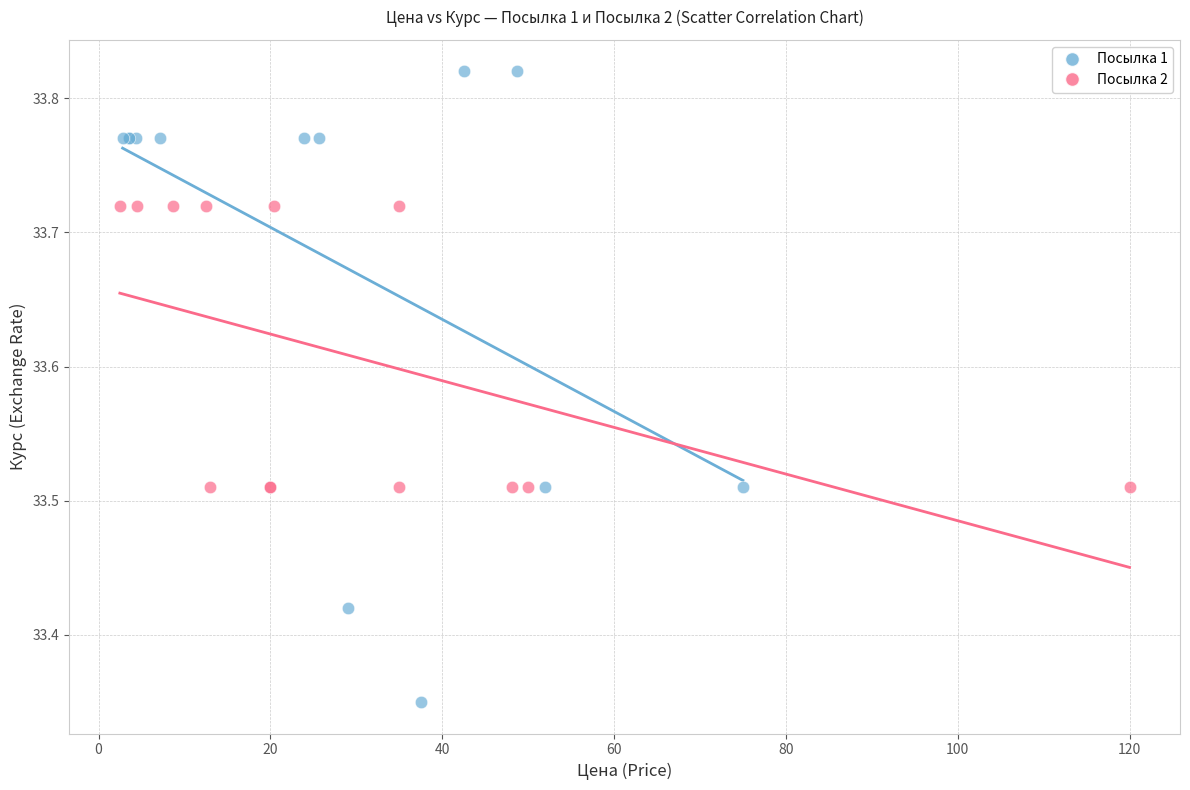

Which series reaches the minimum Y coordinate?

Посылка 1